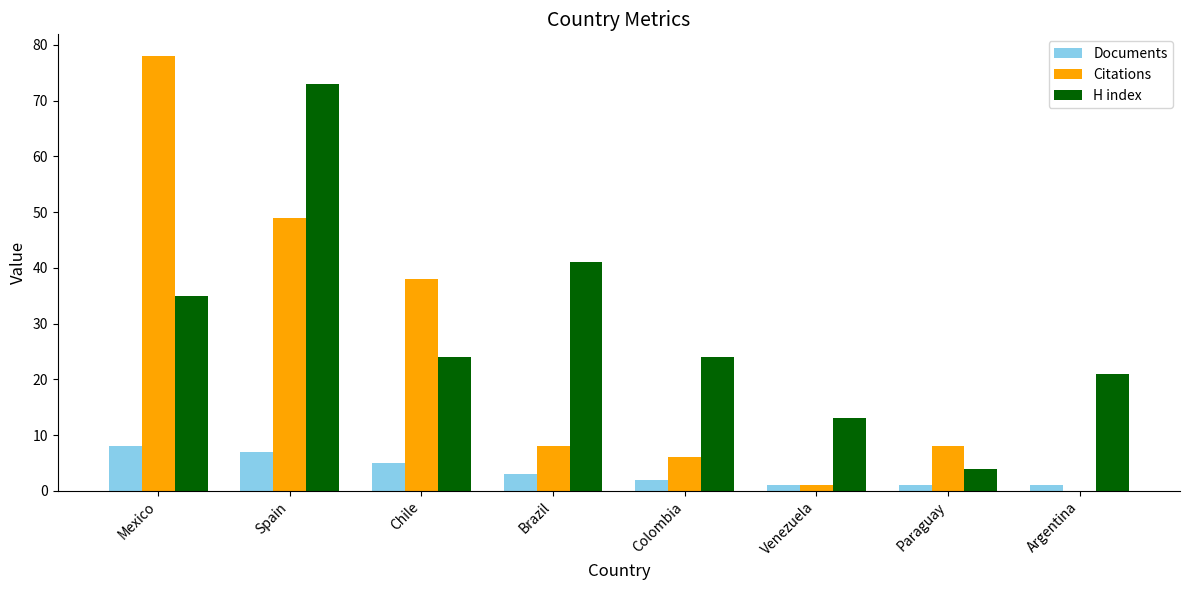

What is the spread (max minus min) of values at Colombia?

22